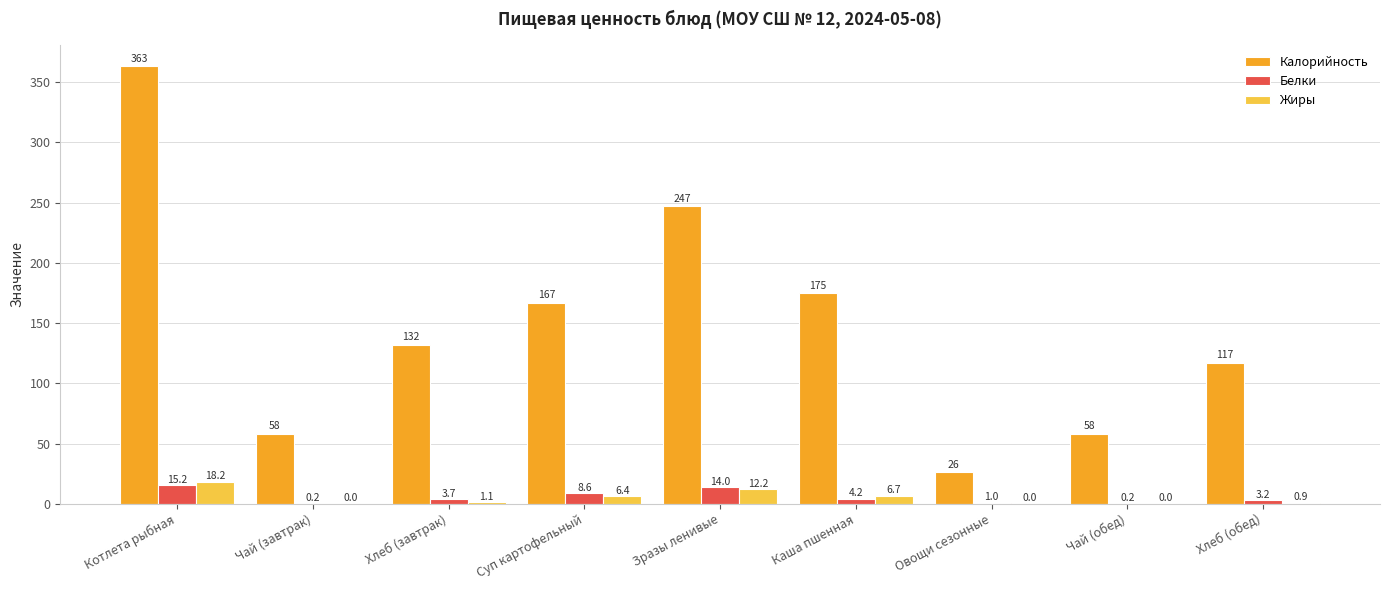

Where is Калорийность nearest to the value 194?

Каша пшенная